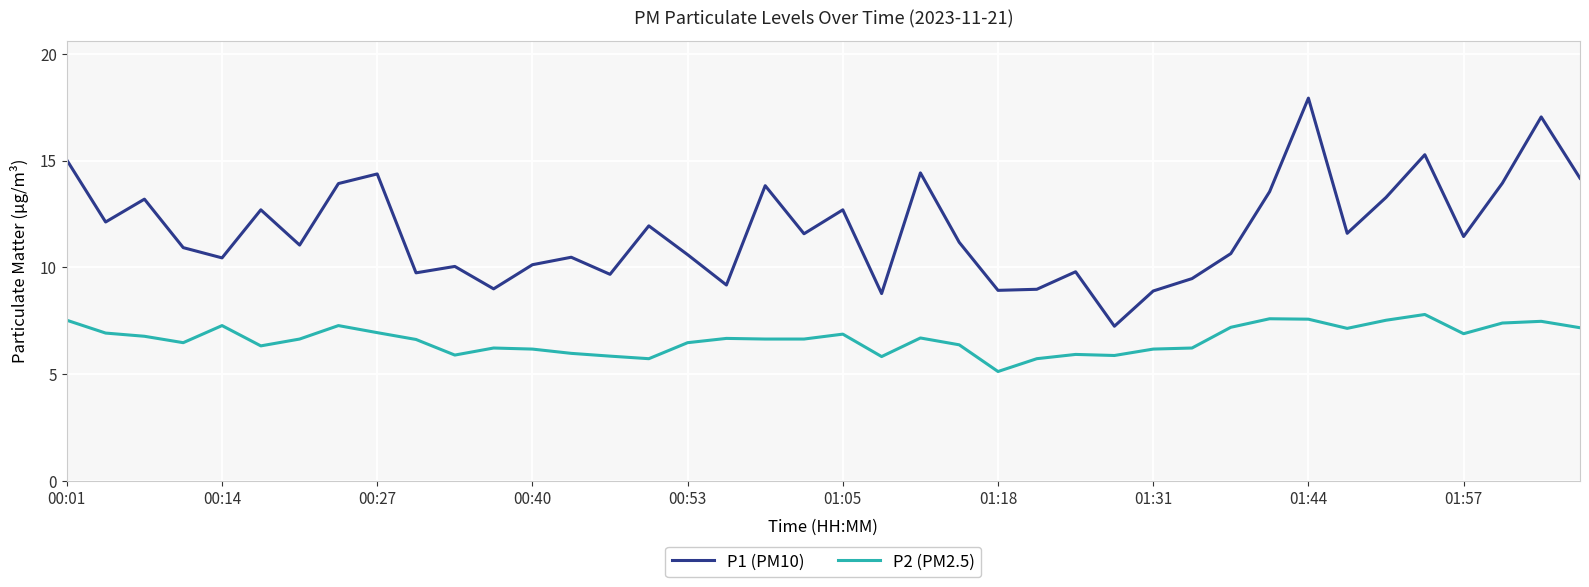

What is the average value of the P1 (PM10) series?

11.7